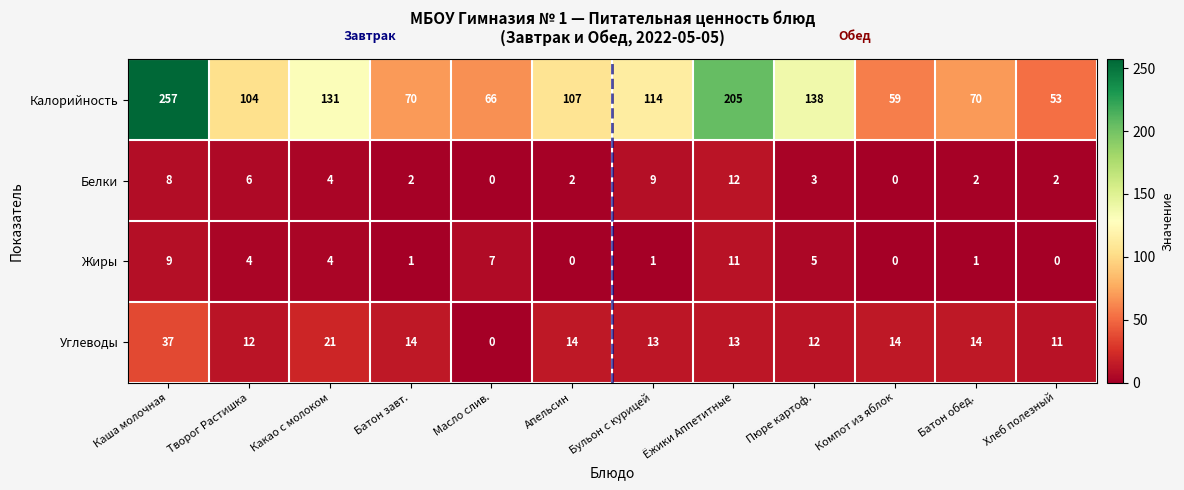

The Калорийность series shows 53 at Хлеб полезный. True or false?

True